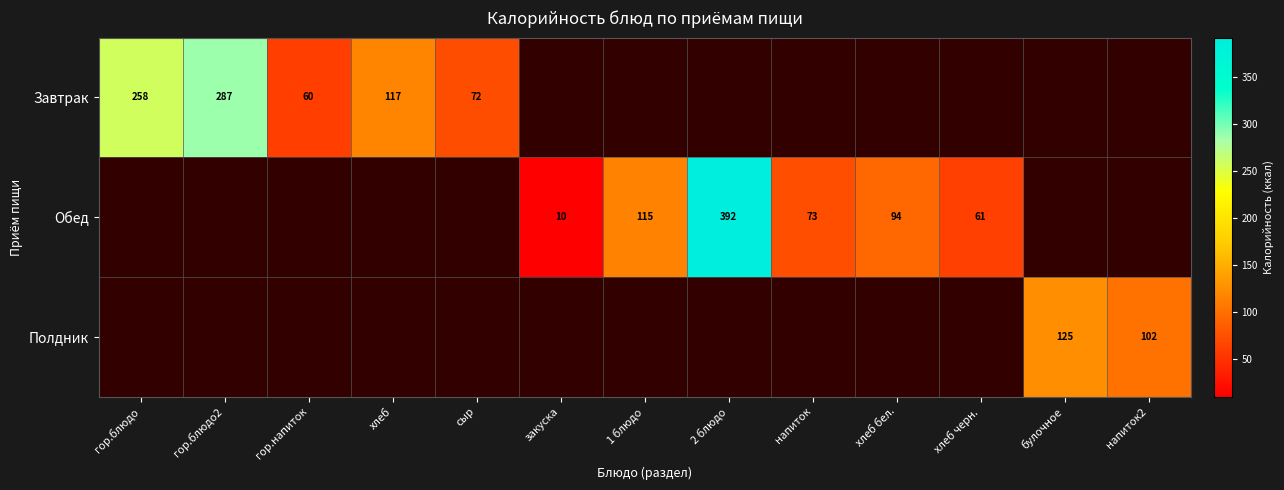

What is the total value across all series at хлеб?

116.9